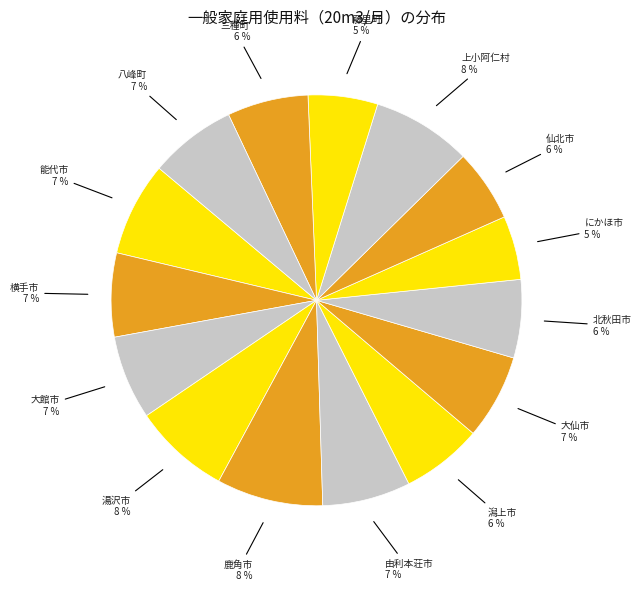

Is there any slice that represents more than half of the pie?

No